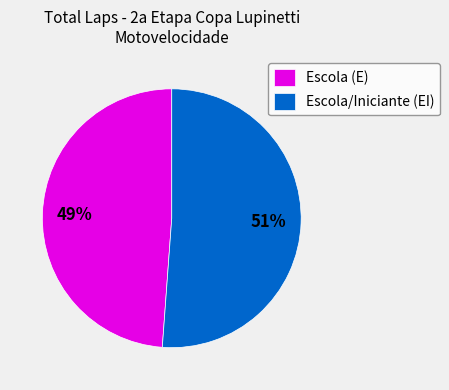

Rank the categories by value from highest to lowest.

Escola/Iniciante (EI), Escola (E)